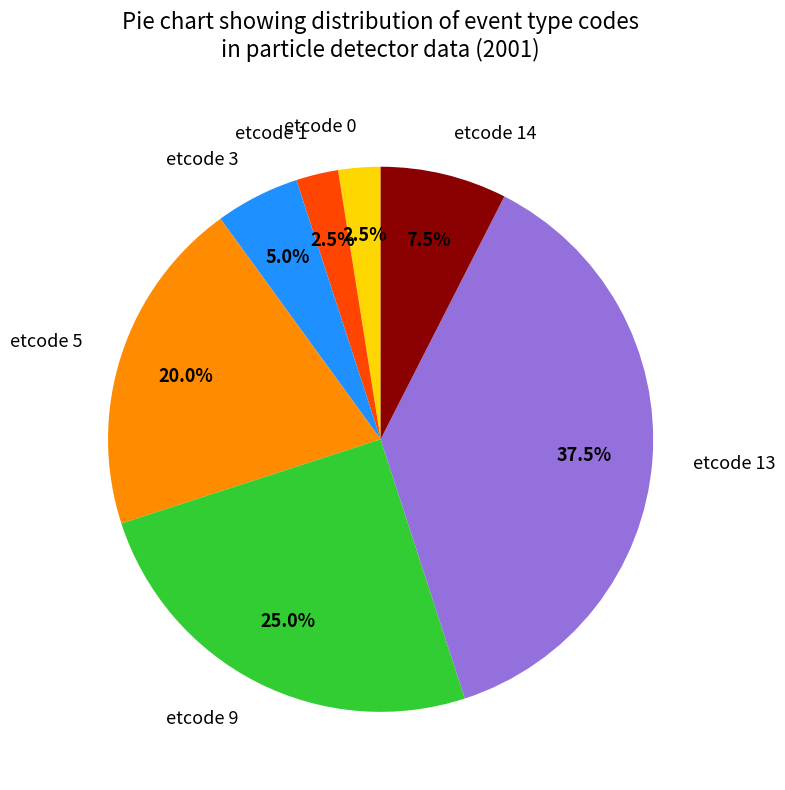

What is the ratio of the value at etcode 1 to the value at etcode 14?

0.3